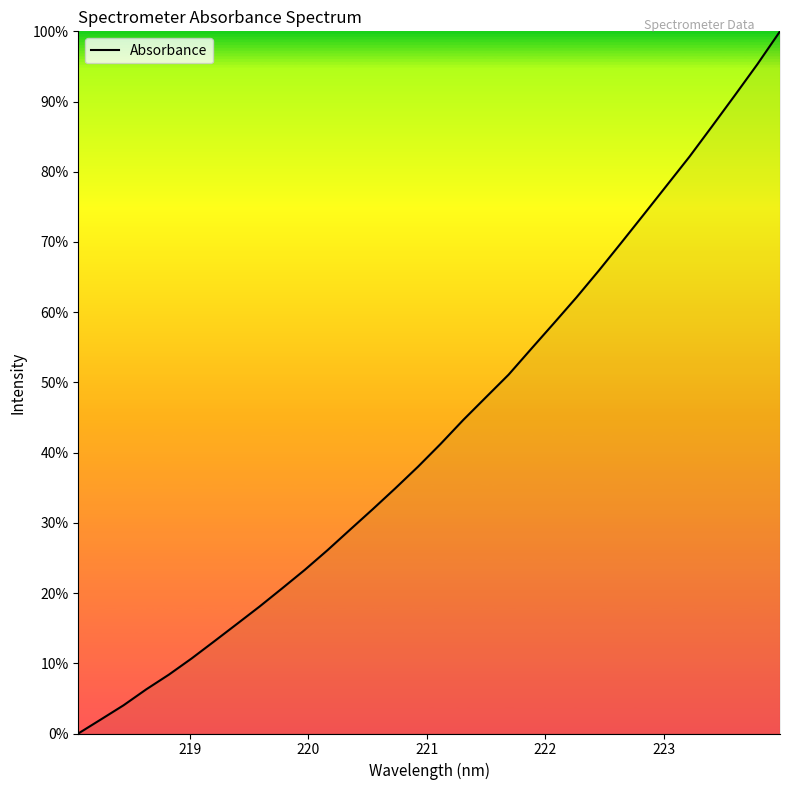

What is the greatest value displayed?

100.0